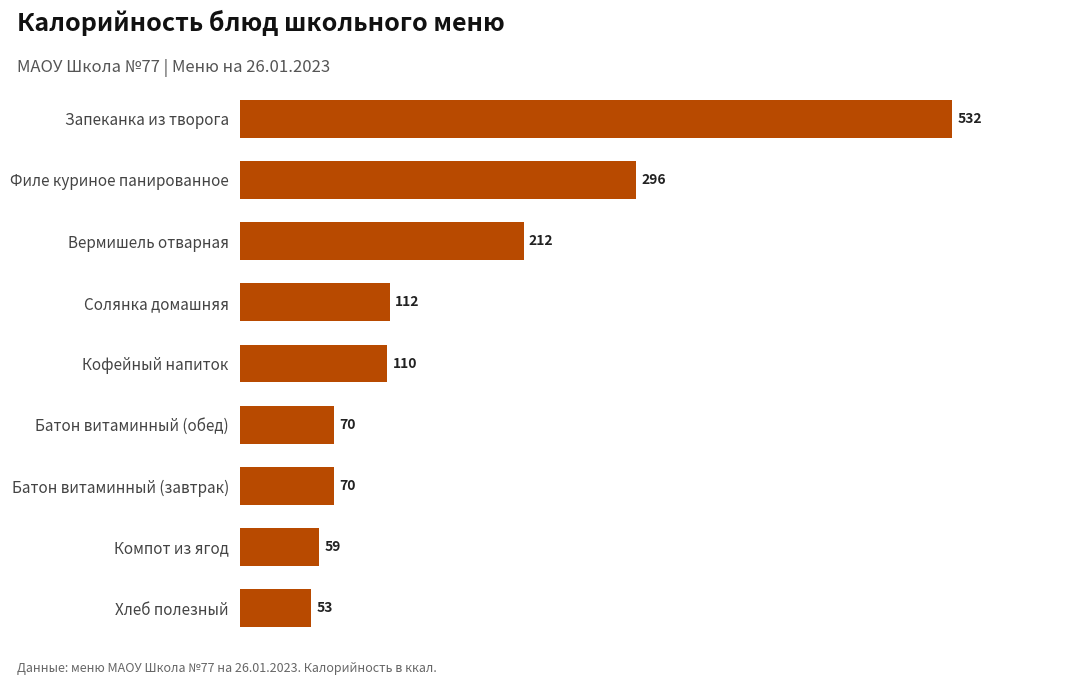

What is the difference between the second highest and minimum values?

243